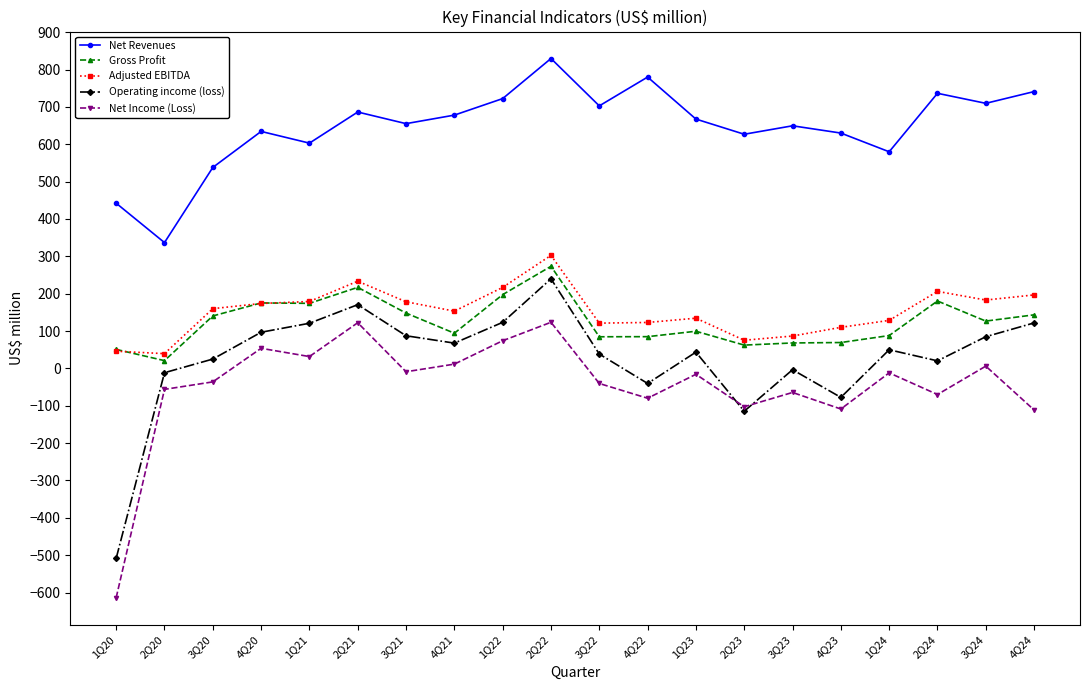

What is the total value across all series at 1Q20?

-583.5